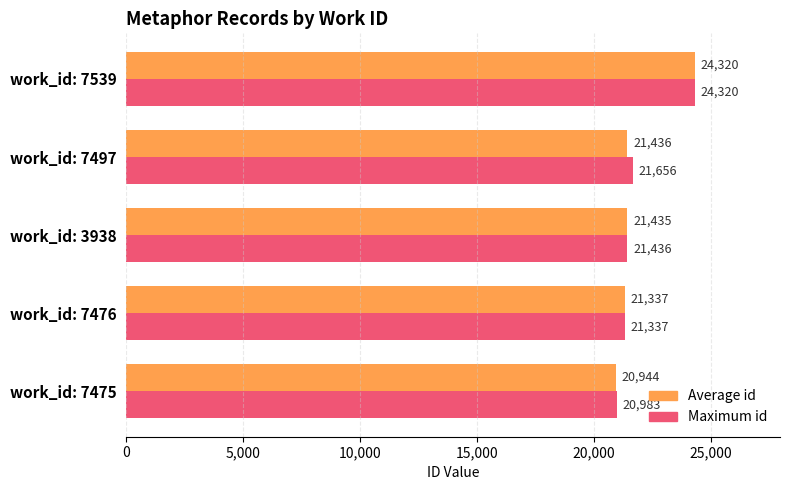

List the series in order of their overall mean, lowest first.

Average id, Maximum id